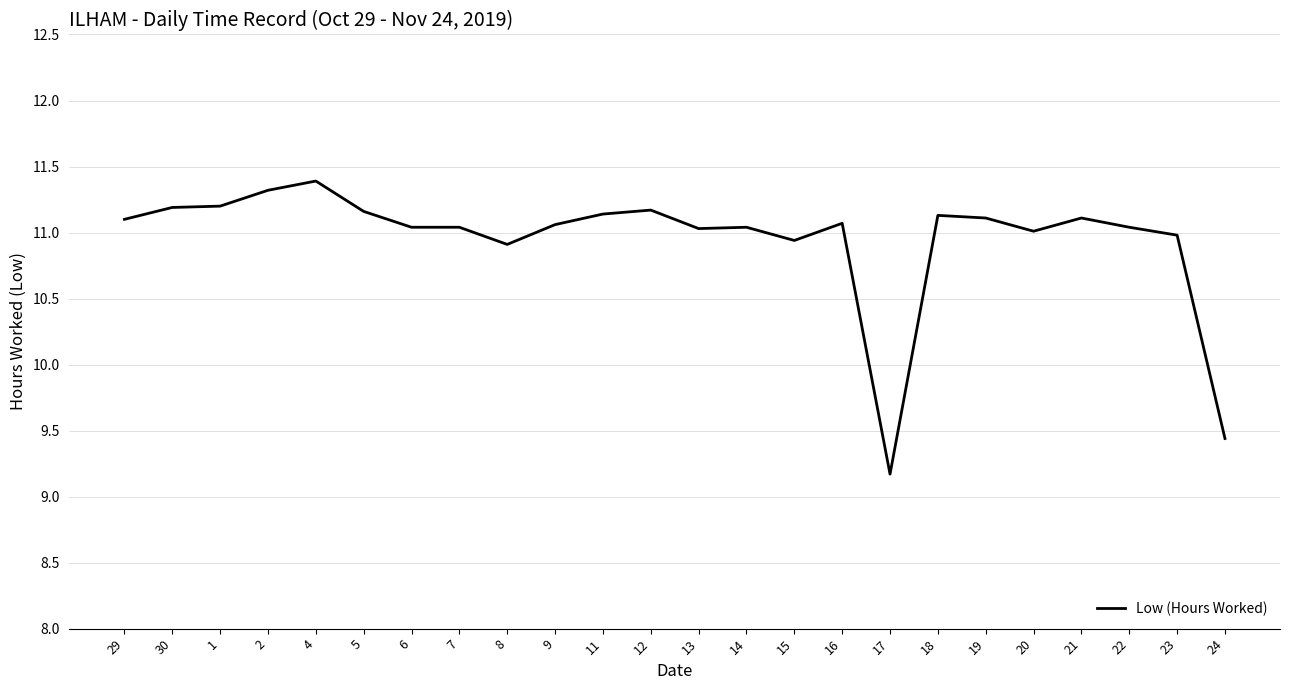

What is the difference between the values at 9 and 24?

1.6